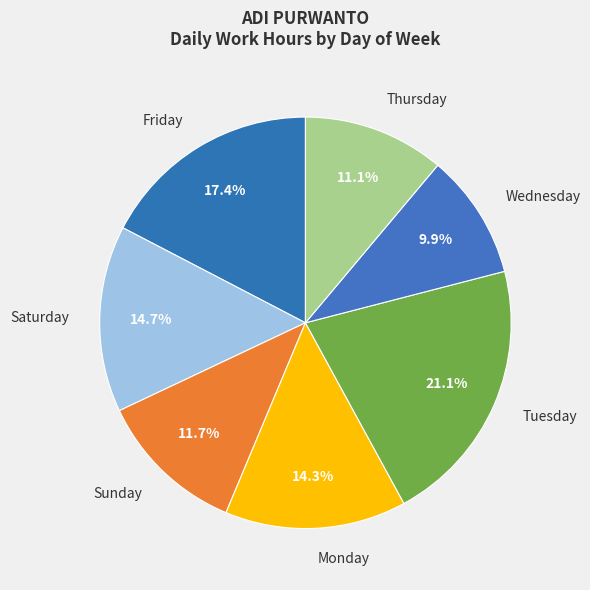

Is there a majority slice in this chart?

No